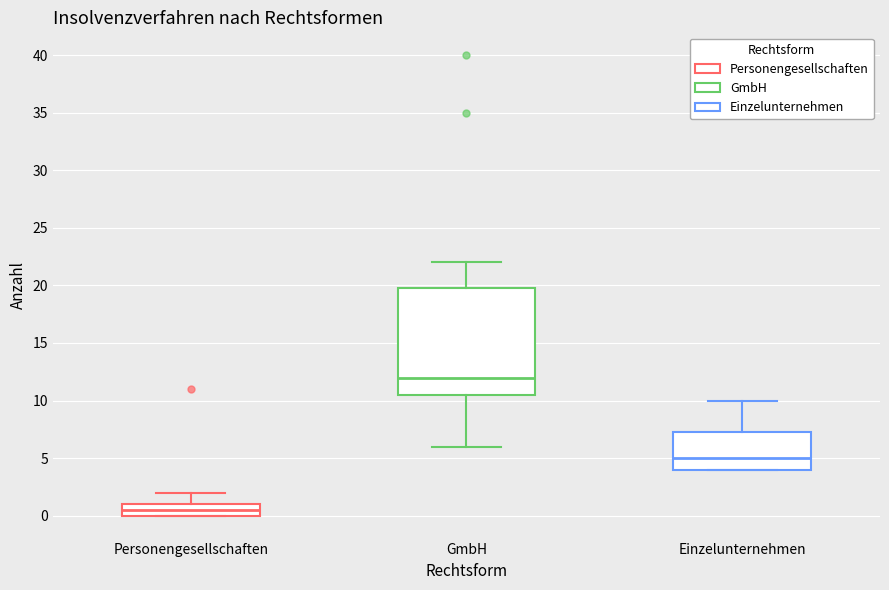

Where does the upper whisker of the box for Personengesellschaften end on the y-axis? The values are not printed on the chart, so give them approximately, as read against the axis.

2.0